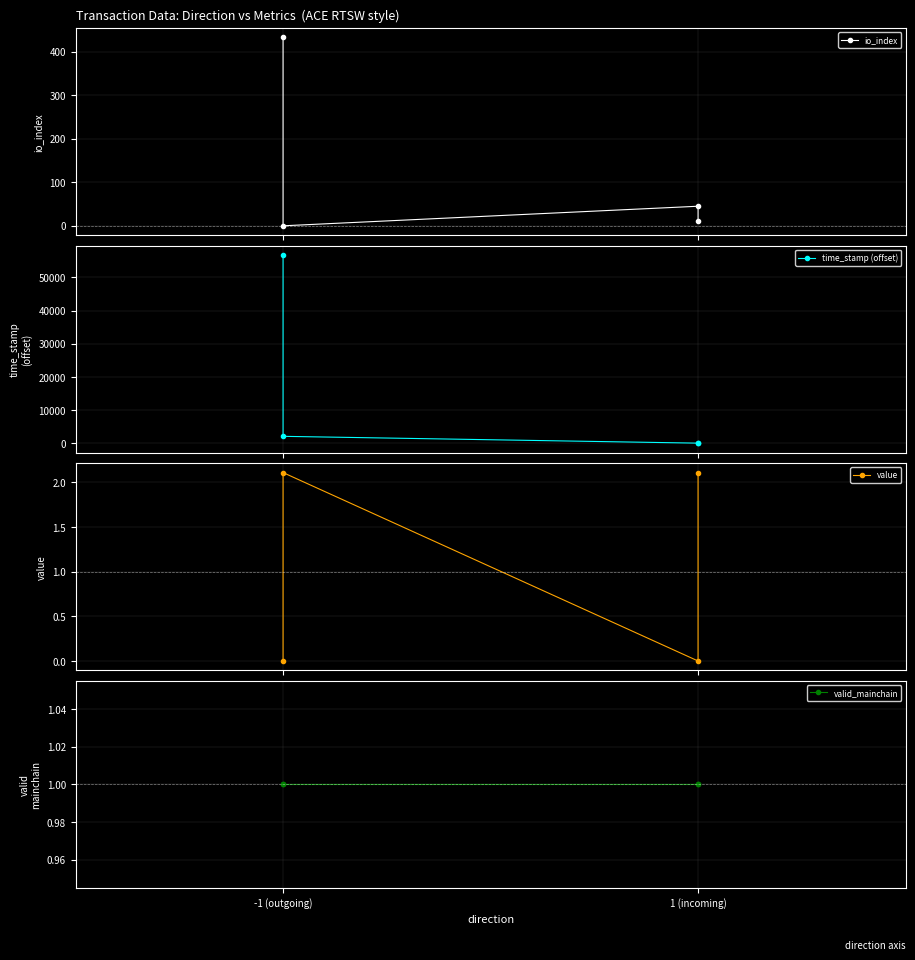

Is it true that value equals 0.0 at 1 (incoming)?

False